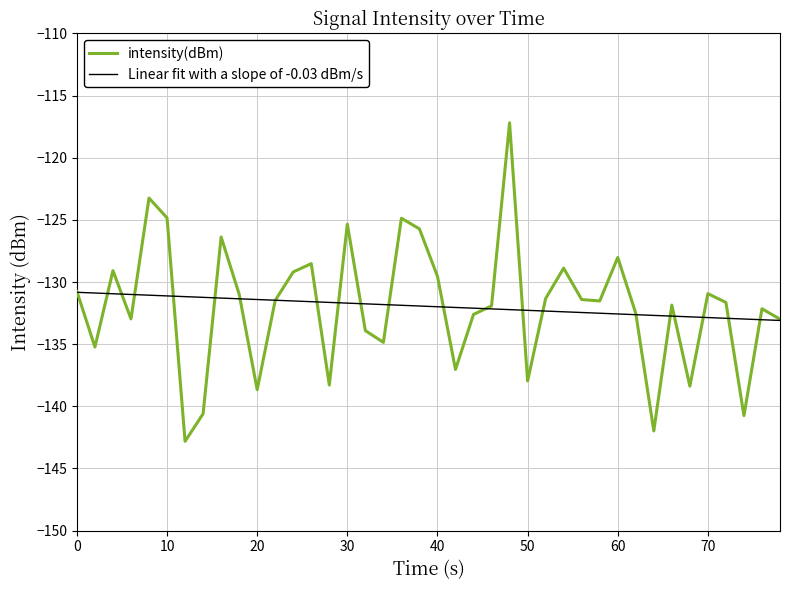

Rank the series by their maximum value, from lowest to highest.

Linear fit with a slope of -0.03 dBm/s, intensity(dBm)